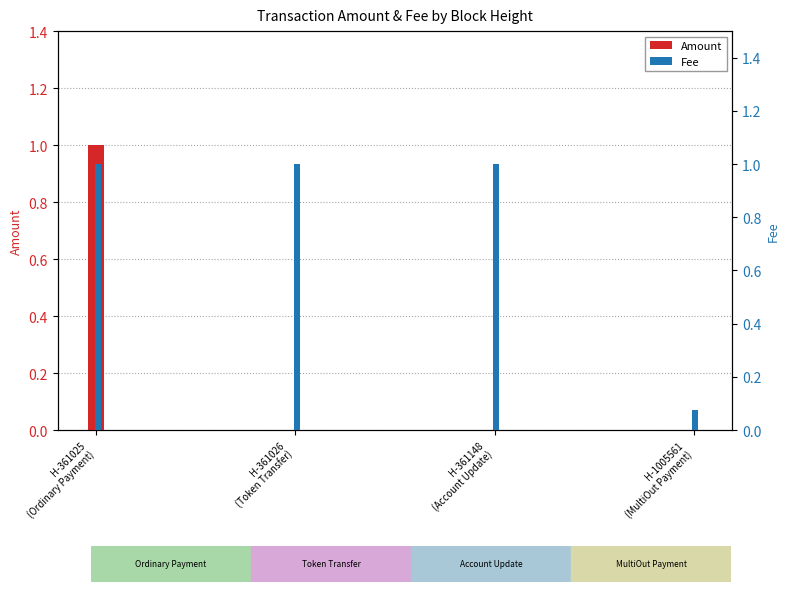

Reading left to right, list all the values displayed in this chart.

Amount: 1.0	0.0	0.0	0.0
Fee: 1.0	1.0	1.0	0.1